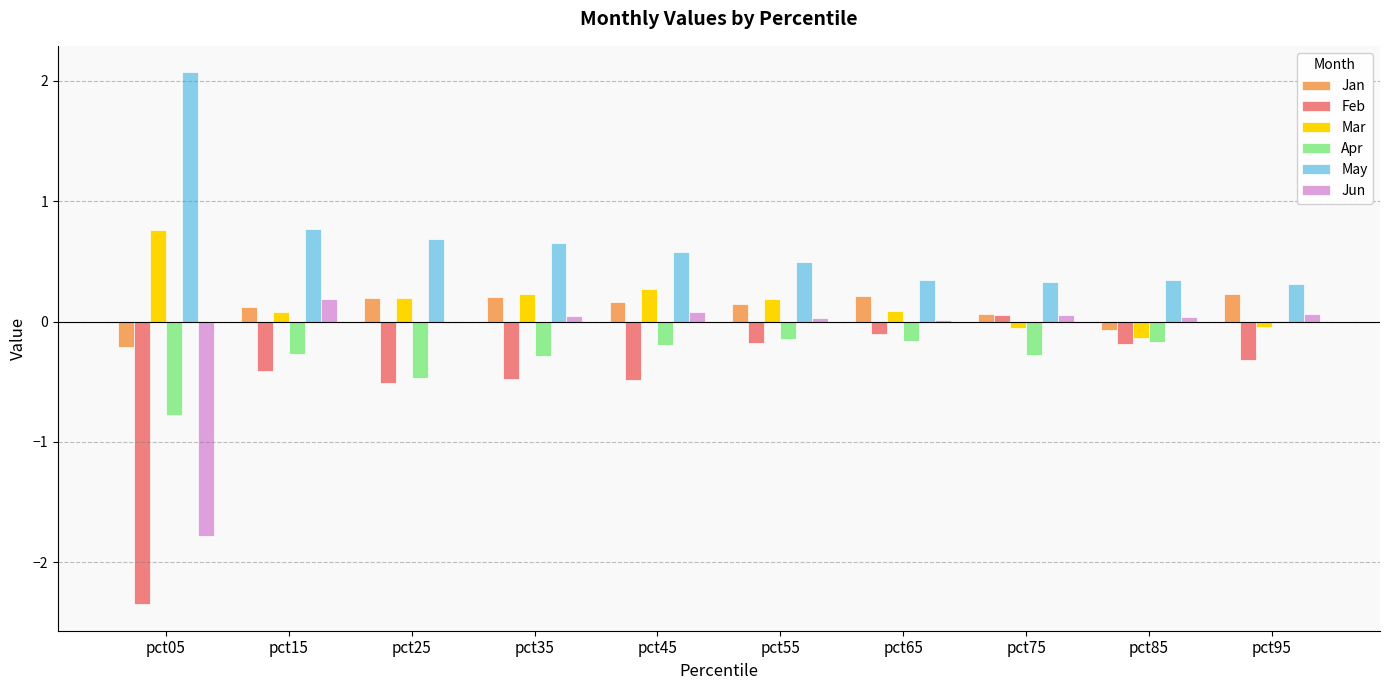

What is the total value across all series at pct65?

0.4